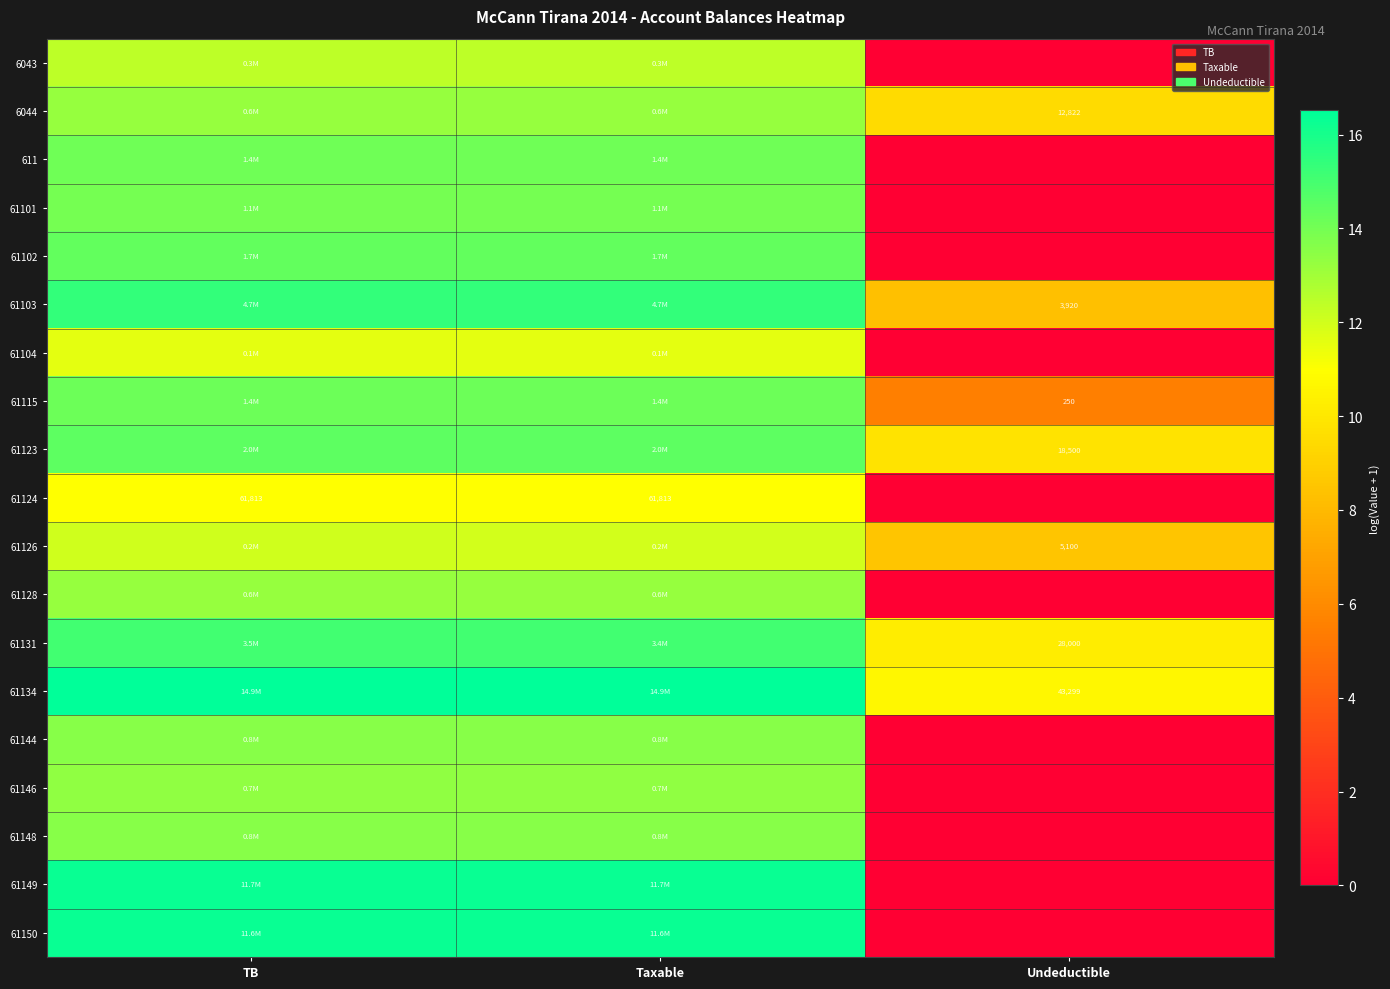

What is the difference between the second highest and minimum values in the 61131 series?

4.8